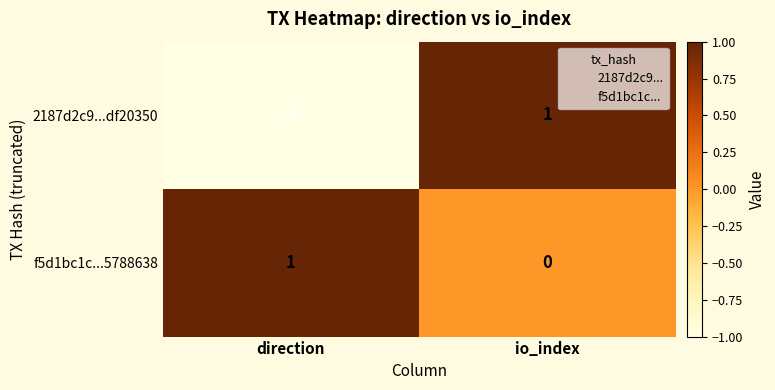

Which series changed the most between direction and io_index?

2187d2c9...df20350